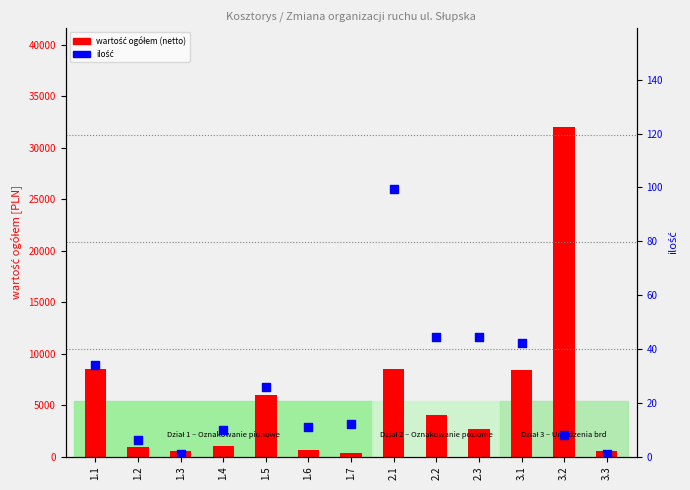

What are all the series names shown in the legend?

wartość ogółem (netto), ilość